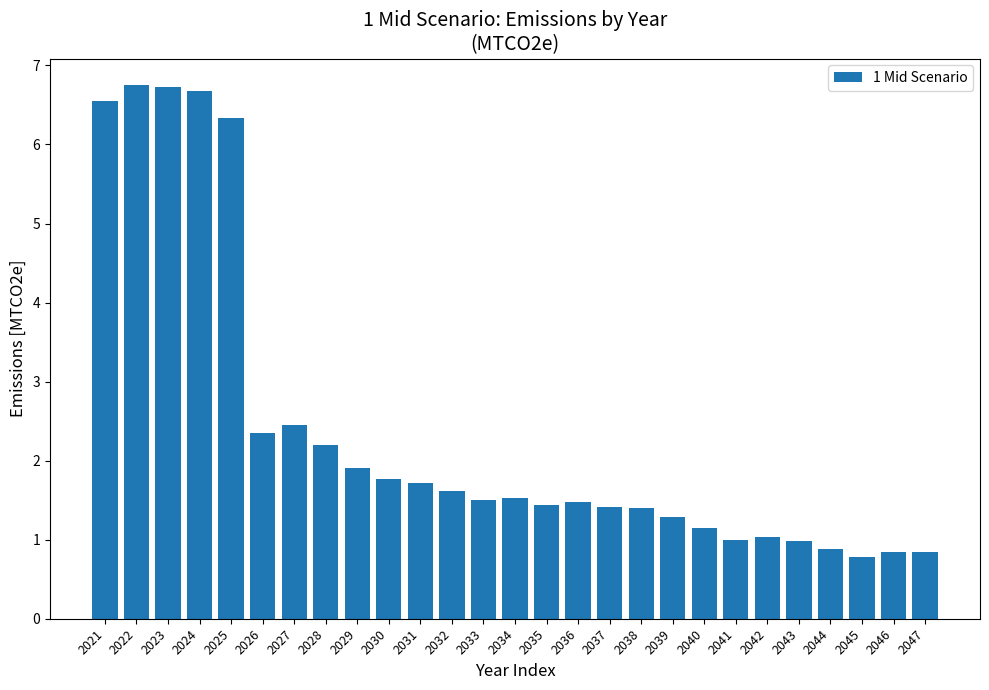

Reading right to left, extract all data points from this chart.

0.8	0.8	0.8	0.9	1.0	1.0	1.0	1.2	1.3	1.4	1.4	1.5	1.4	1.5	1.5	1.6	1.7	1.8	1.9	2.2	2.4	2.4	6.3	6.7	6.7	6.7	6.5